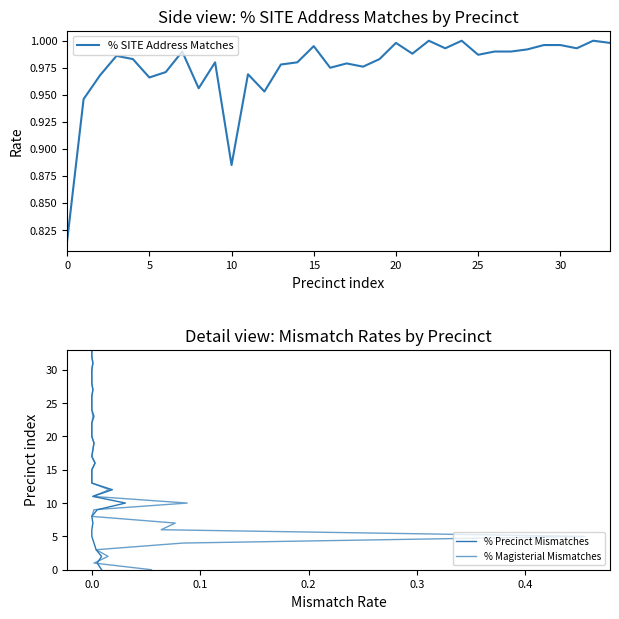

What is the sum of all % Magisterial Mismatches values?

561.0